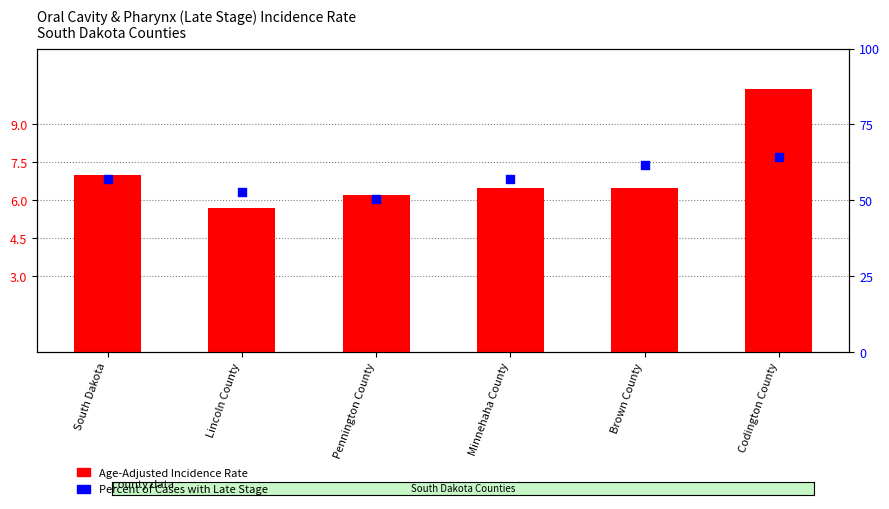

Is the value of Age-Adjusted Incidence Rate at Pennington County greater than the value of Percent of Cases with Late Stage at Lincoln County?

No